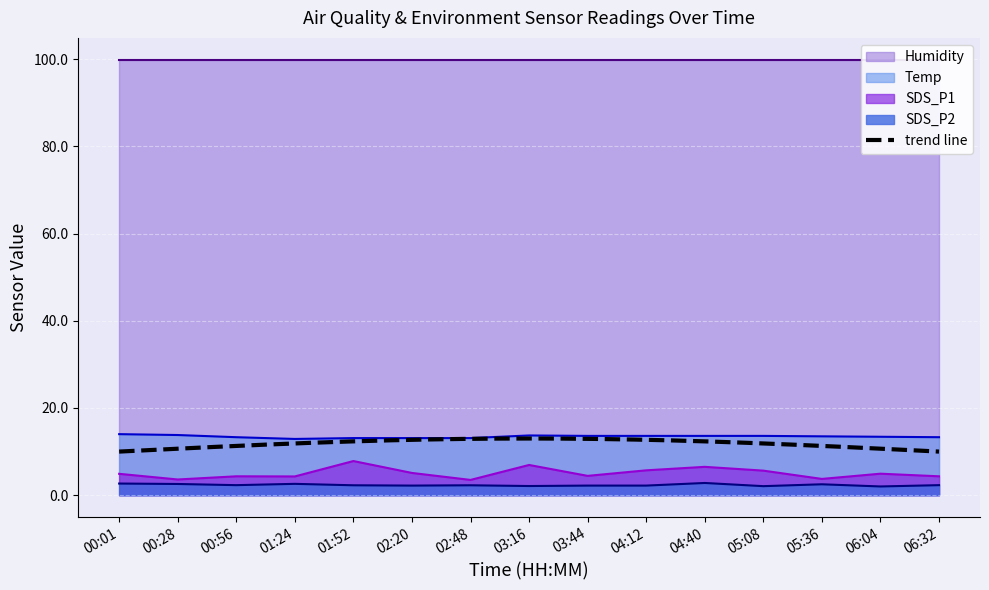

Which category has the highest value in the SDS_P2 series?

04:40